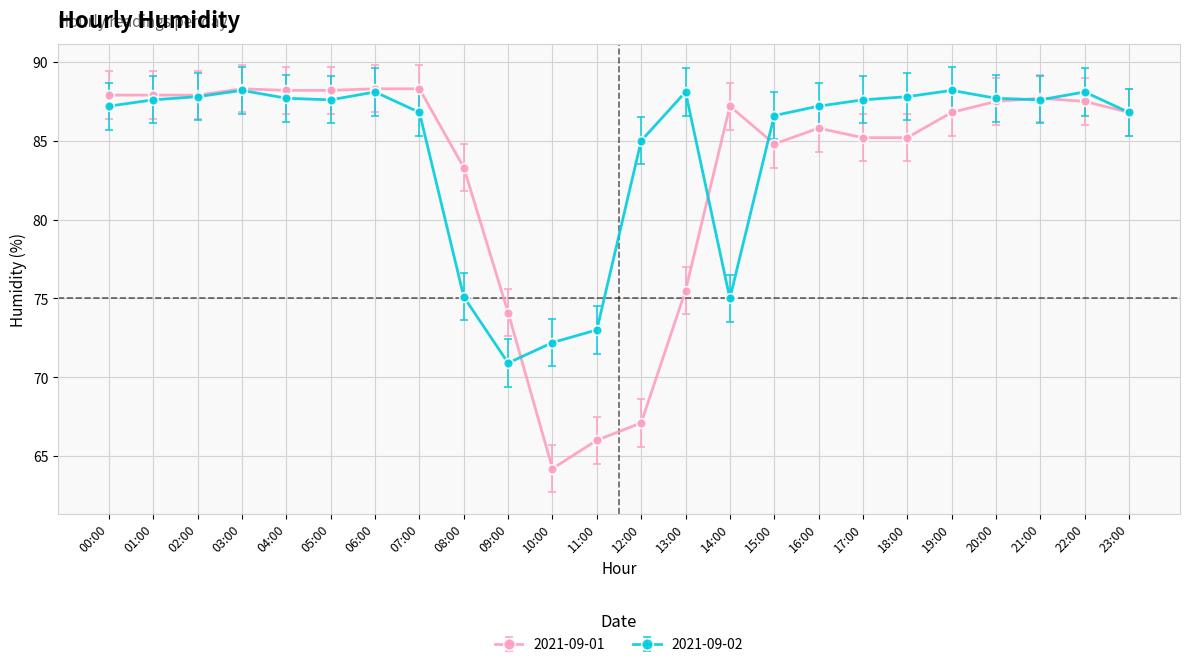

True or false: 2021-09-01 and 2021-09-02 cross at least once.

True